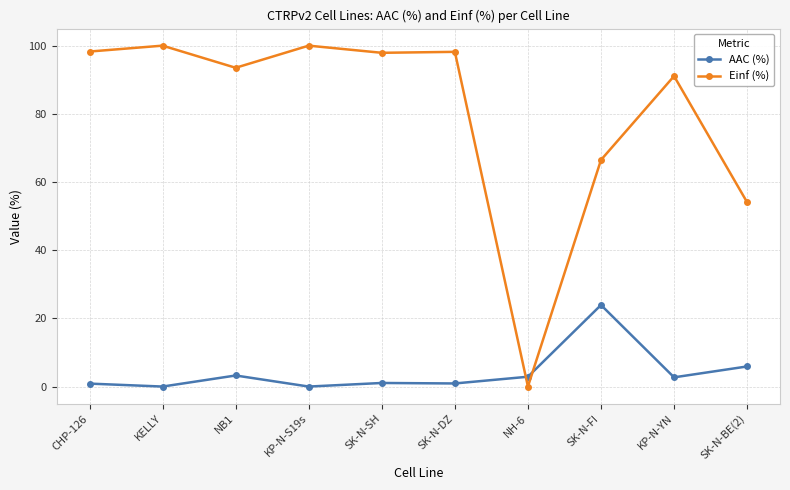

What is the maximum value for Einf (%)?

100.0